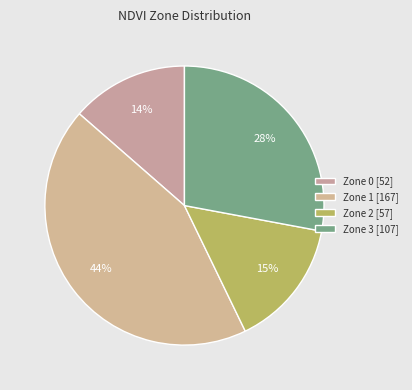

To the nearest percent, what is the difference between the largest and smallest slice percentages?

30%